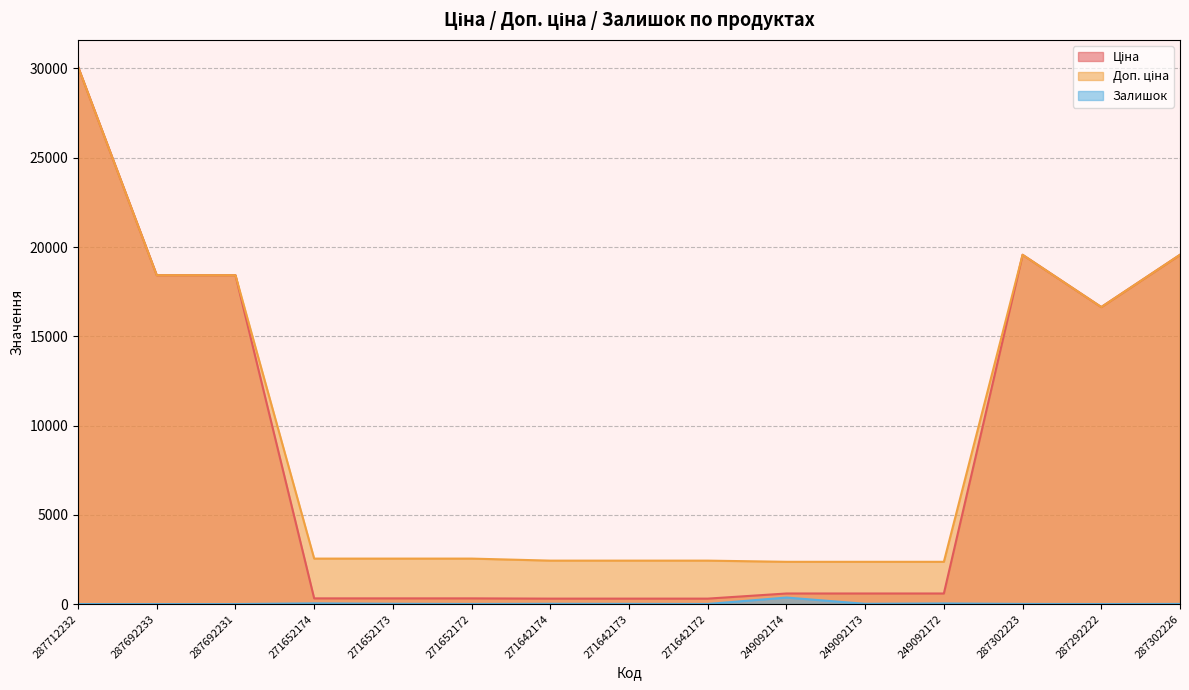

The Доп. ціна series shows 935.4 at 271652172. True or false?

False